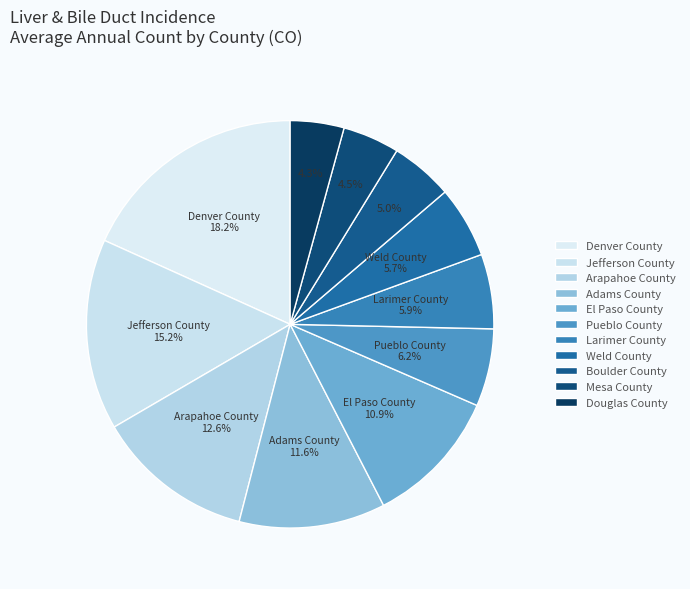

How many slices are in this pie chart?

11